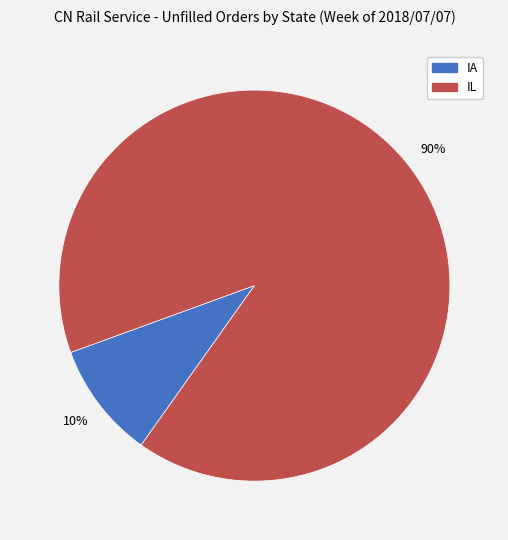

Is the sum of IL and IA greater than half?

Yes